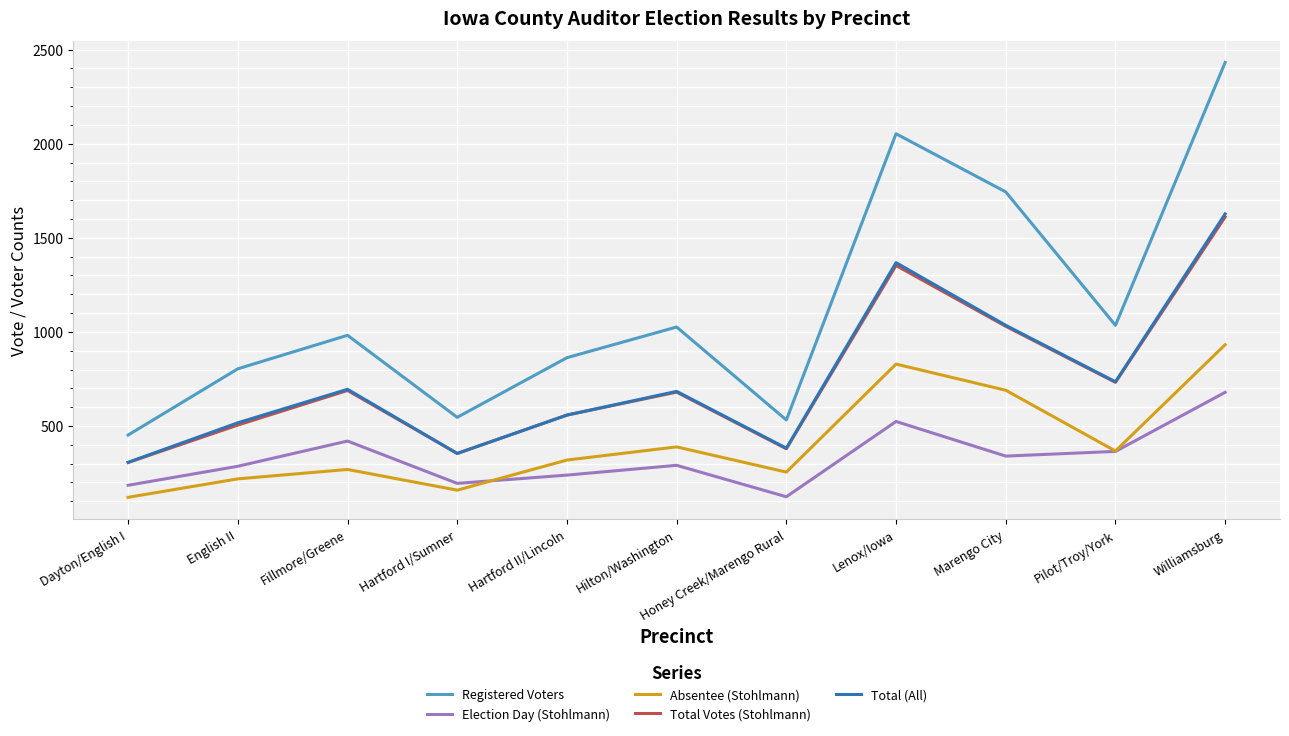

True or false: Registered Voters has a value of 452 at Dayton/English I.

True